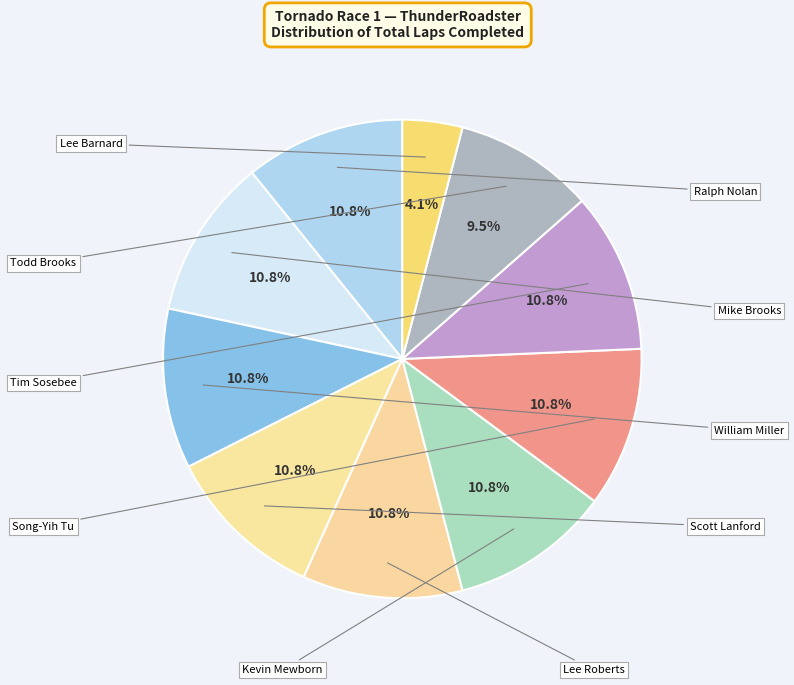

Rank the categories by value from highest to lowest.

Ralph Nolan, Mike Brooks, William Miller, Scott Lanford, Lee Roberts, Kevin Mewborn, Song-Yih Tu, Tim Sosebee, Todd Brooks, Lee Barnard